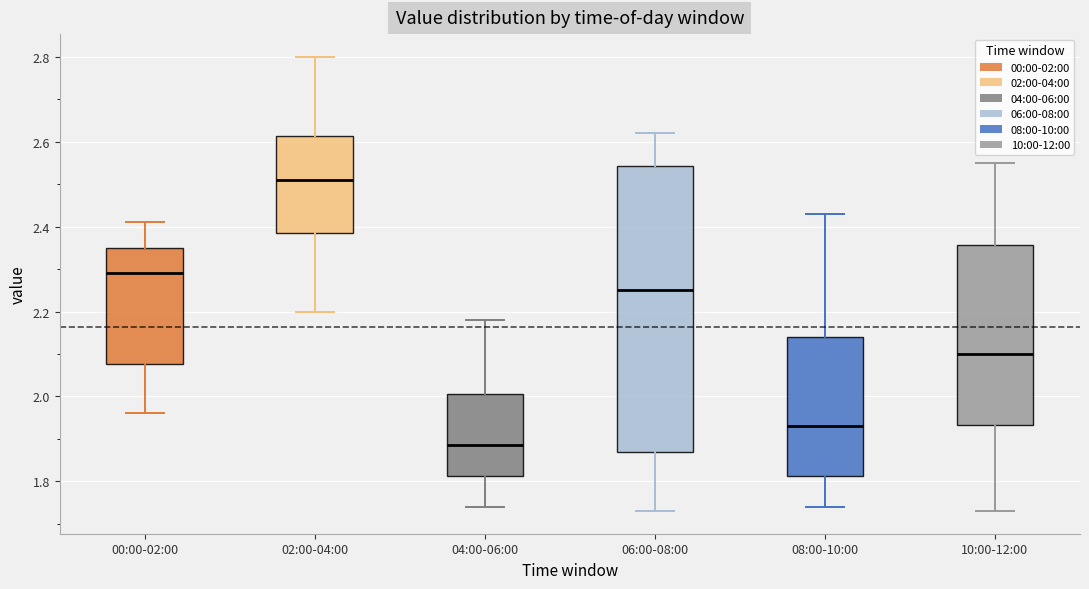

Reading left to right, transcribe this box plot: for each box, give where its median line is, the range the box spans, and where its two whiskers end, as read against the y-axis. The values are not printed on the chart, so give them approximately, as read against the axis.

00:00-02:00: median 2.30, box 2.08 to 2.36, whiskers 1.96 to 2.42
02:00-04:00: median 2.52, box 2.38 to 2.62, whiskers 2.20 to 2.80
04:00-06:00: median 1.88, box 1.82 to 2.00, whiskers 1.74 to 2.18
06:00-08:00: median 2.26, box 1.88 to 2.54, whiskers 1.74 to 2.62
08:00-10:00: median 1.94, box 1.82 to 2.14, whiskers 1.74 to 2.44
10:00-12:00: median 2.10, box 1.94 to 2.36, whiskers 1.74 to 2.56